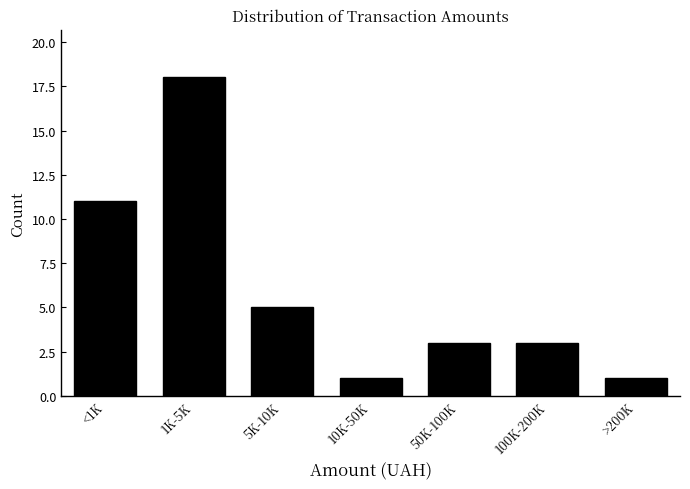

Reading left to right, transcribe all the data shown in this chart.

<1K=11	1K-5K=18	5K-10K=5	10K-50K=1	50K-100K=3	100K-200K=3	>200K=1